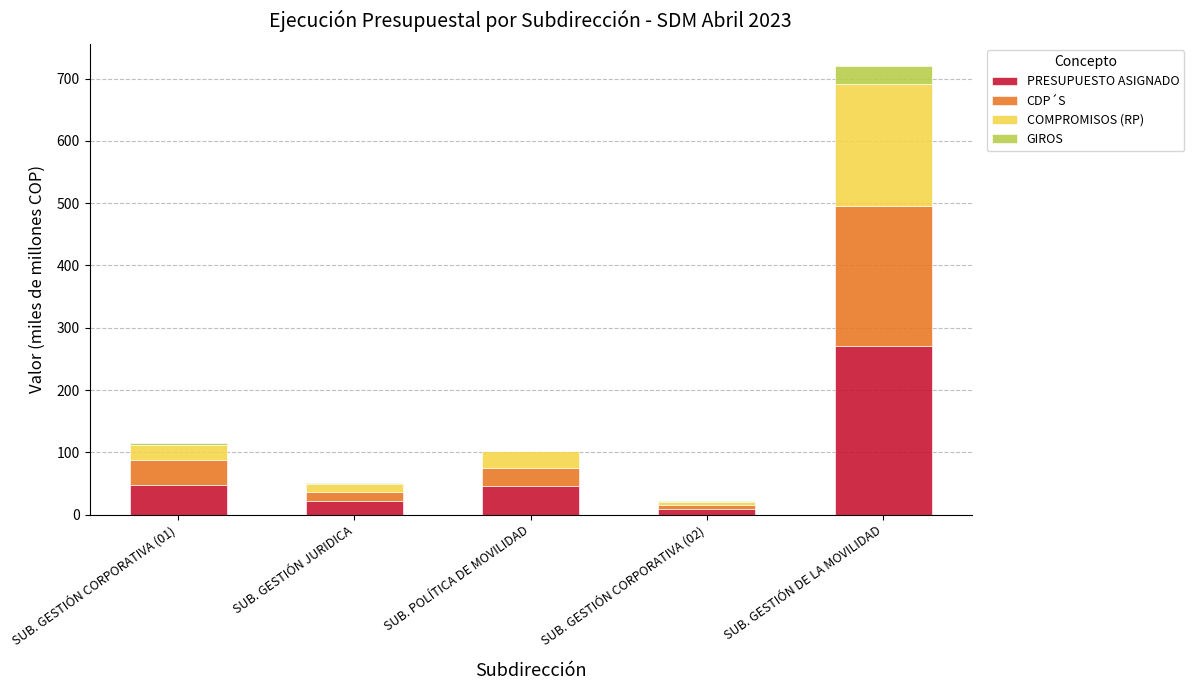

What is the sum of all PRESUPUESTO ASIGNADO values?

393.9